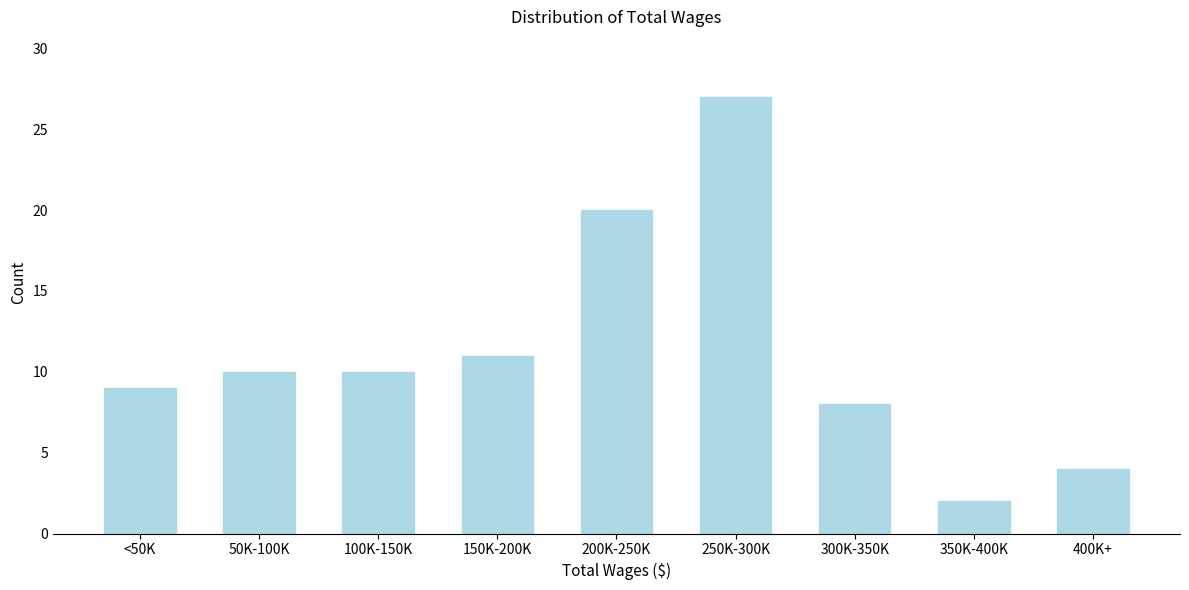

Reading left to right, list all the values displayed in this chart.

9	10	10	11	20	27	8	2	4